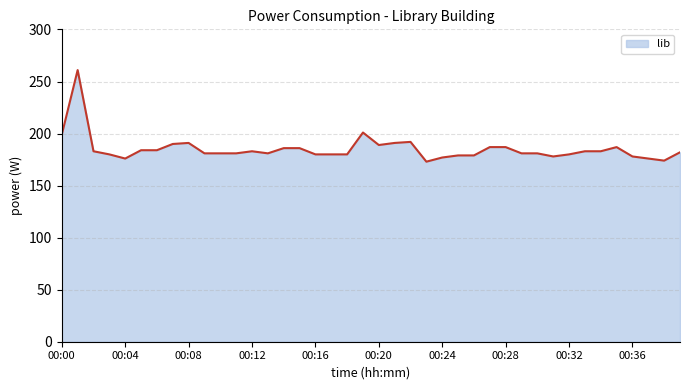

What is the smallest value displayed?

173